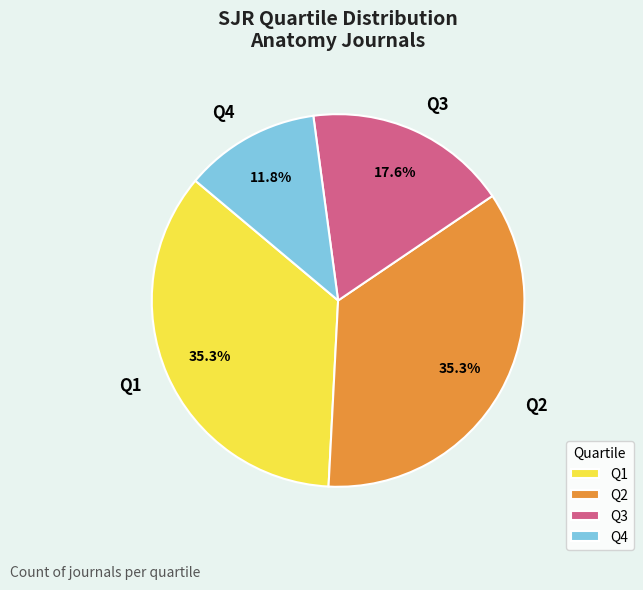

How many slices are in this pie chart?

4